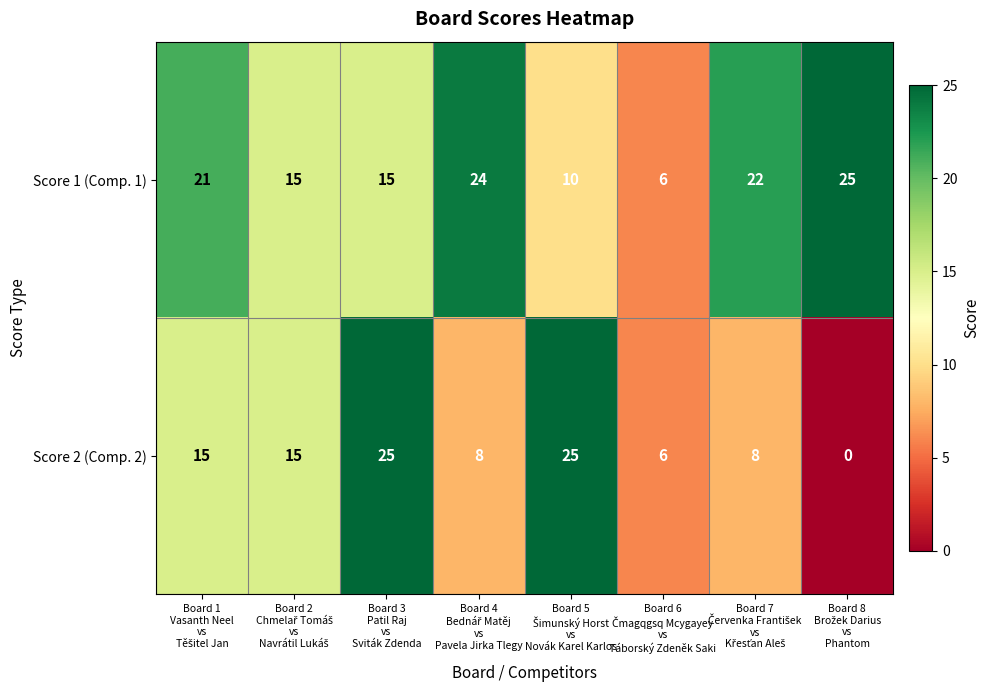

Which series has the largest total across all categories?

Score 1 (Comp. 1)